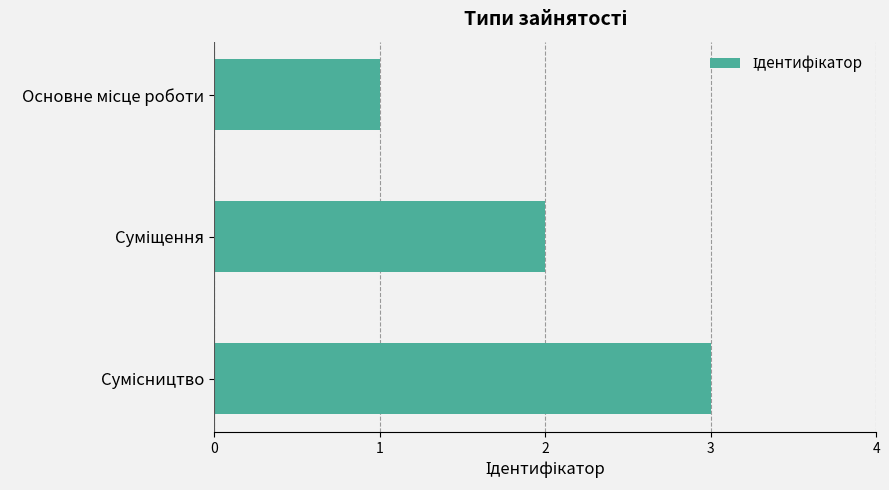

What is the sum of all values?

6